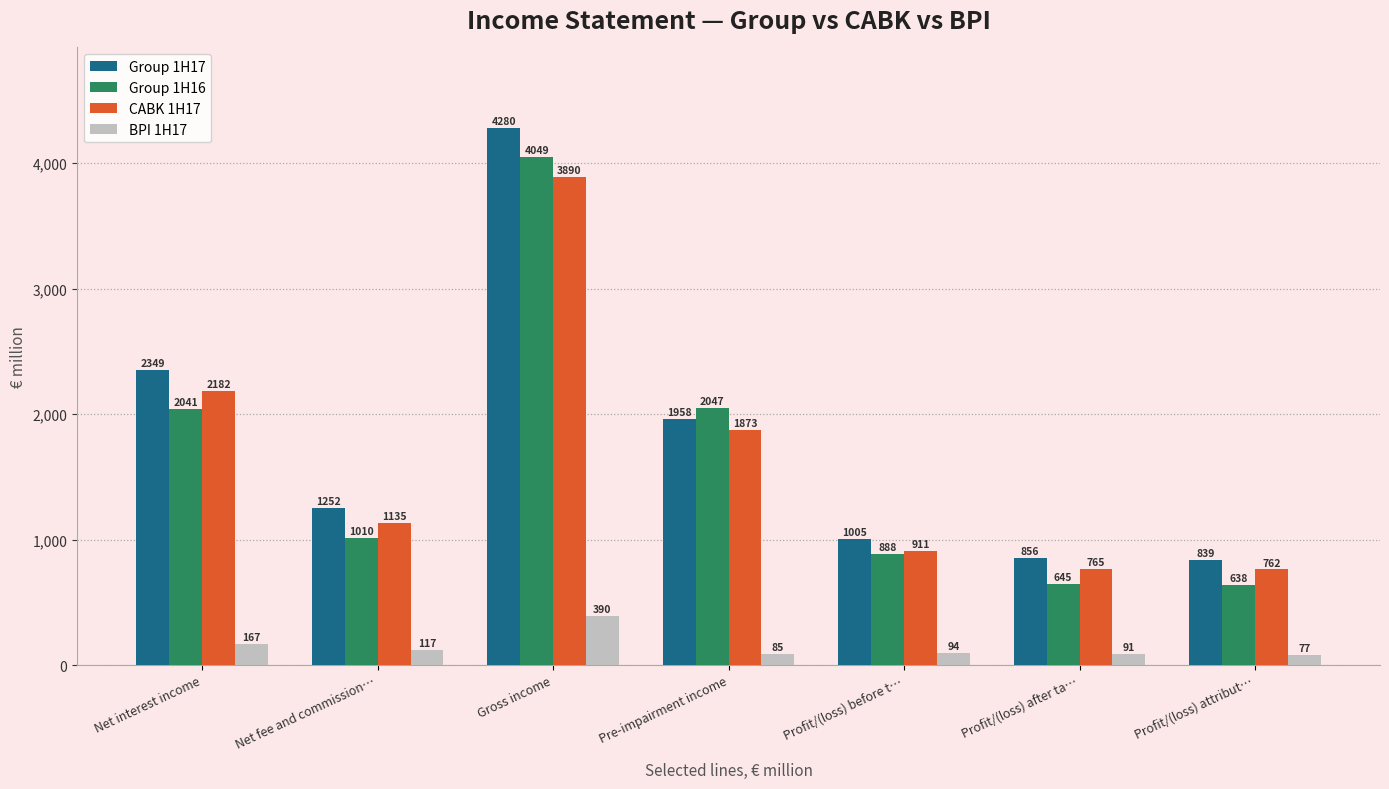

Reading right to left, what are all the values shown in this chart?

Group 1H17: 839	856	1005	1958	4280	1252	2349
Group 1H16: 638	645	888	2047	4049	1010	2041
CABK 1H17: 762	765	911	1873	3890	1135	2182
BPI 1H17: 77	91	94	85	390	117	167